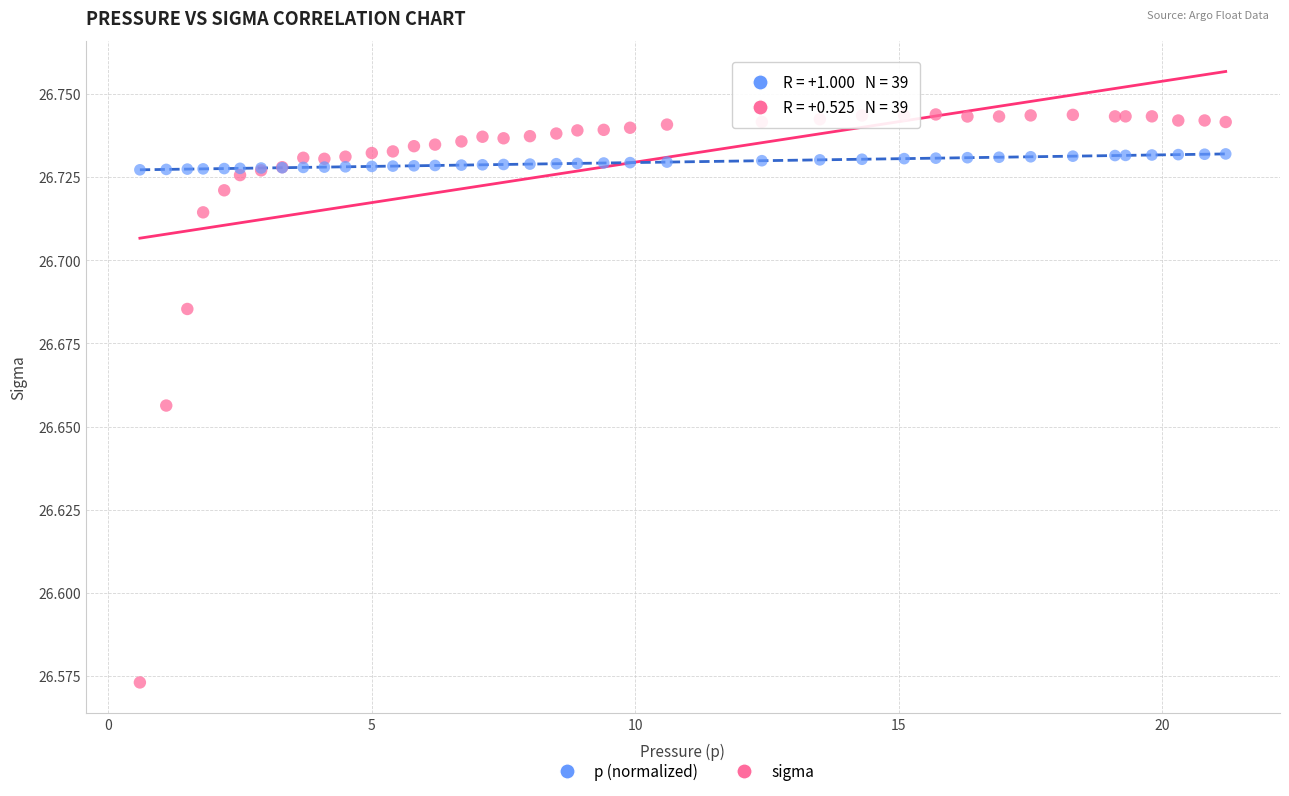

What is the X range (max minus min) for the scatter plot?

20.6